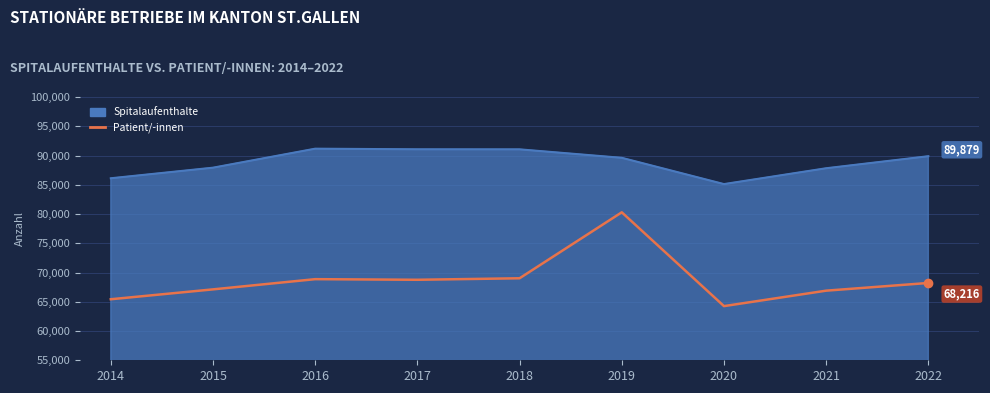

What value does the data have at 2017, to the nearest 10?

68760